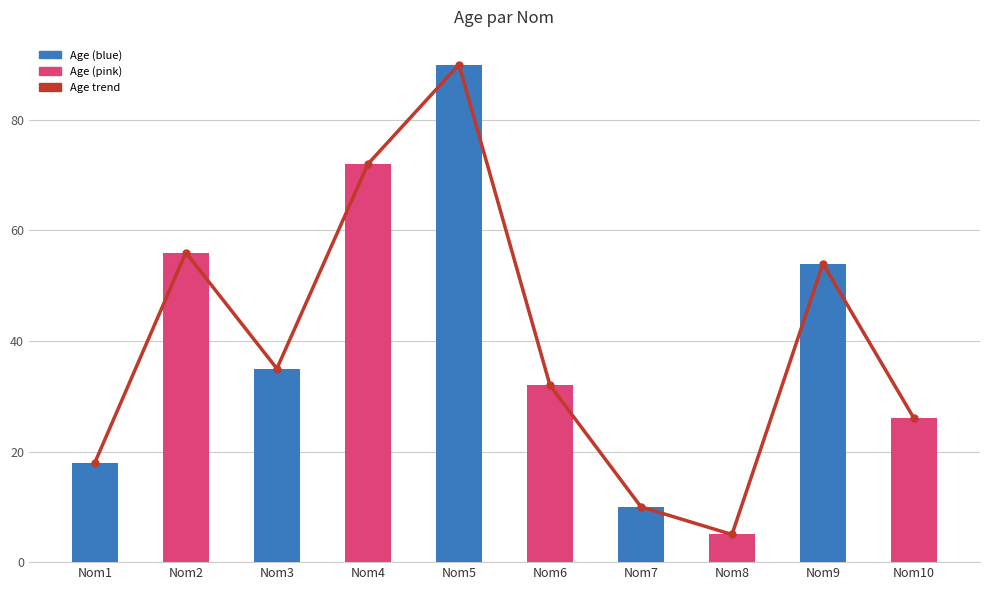

Reading left to right, what are all the values shown in this chart?

Age trend: Nom1=18	Nom2=56	Nom3=35	Nom4=72	Nom5=90	Nom6=32	Nom7=10	Nom8=5	Nom9=54	Nom10=26
Age: Nom1=18	Nom2=56	Nom3=35	Nom4=72	Nom5=90	Nom6=32	Nom7=10	Nom8=5	Nom9=54	Nom10=26